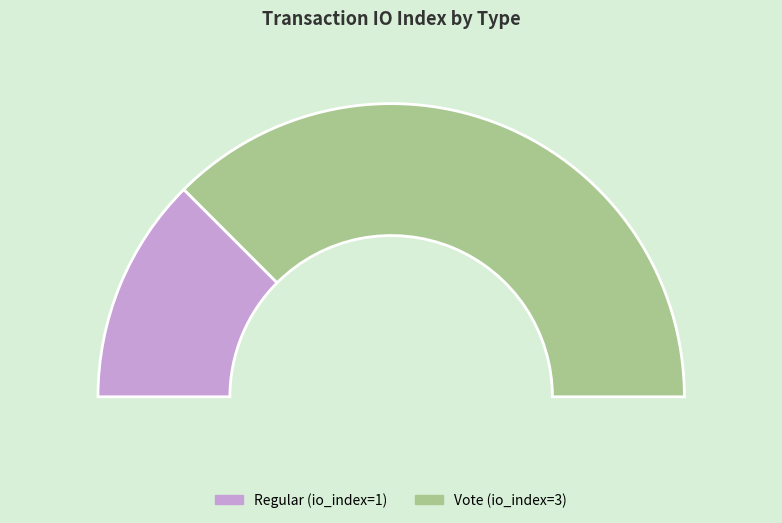

Is there any slice that represents more than half of the pie?

Yes